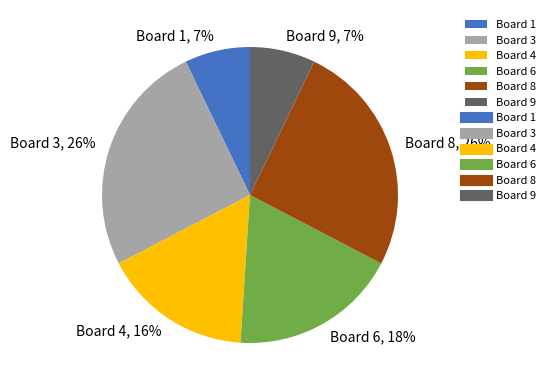

Between Board 6 and Board 1, which is larger?

Board 6